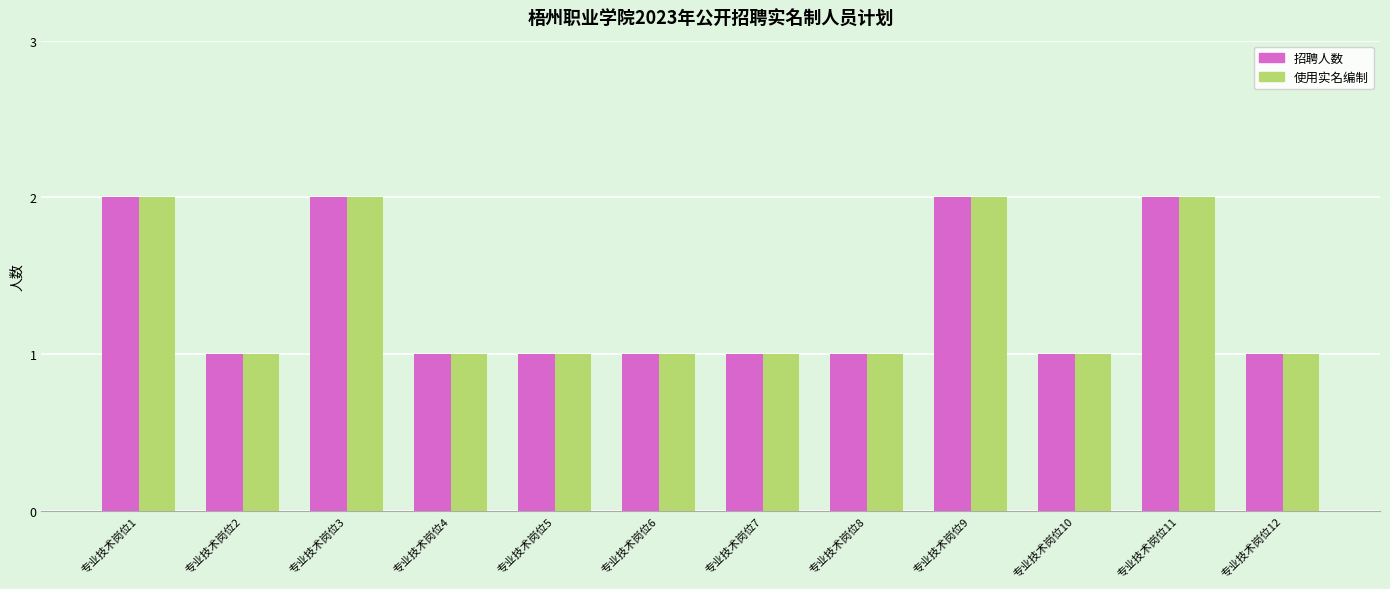

The value of 使用实名编制 at 专业技术岗位7 is 2. True or false?

False